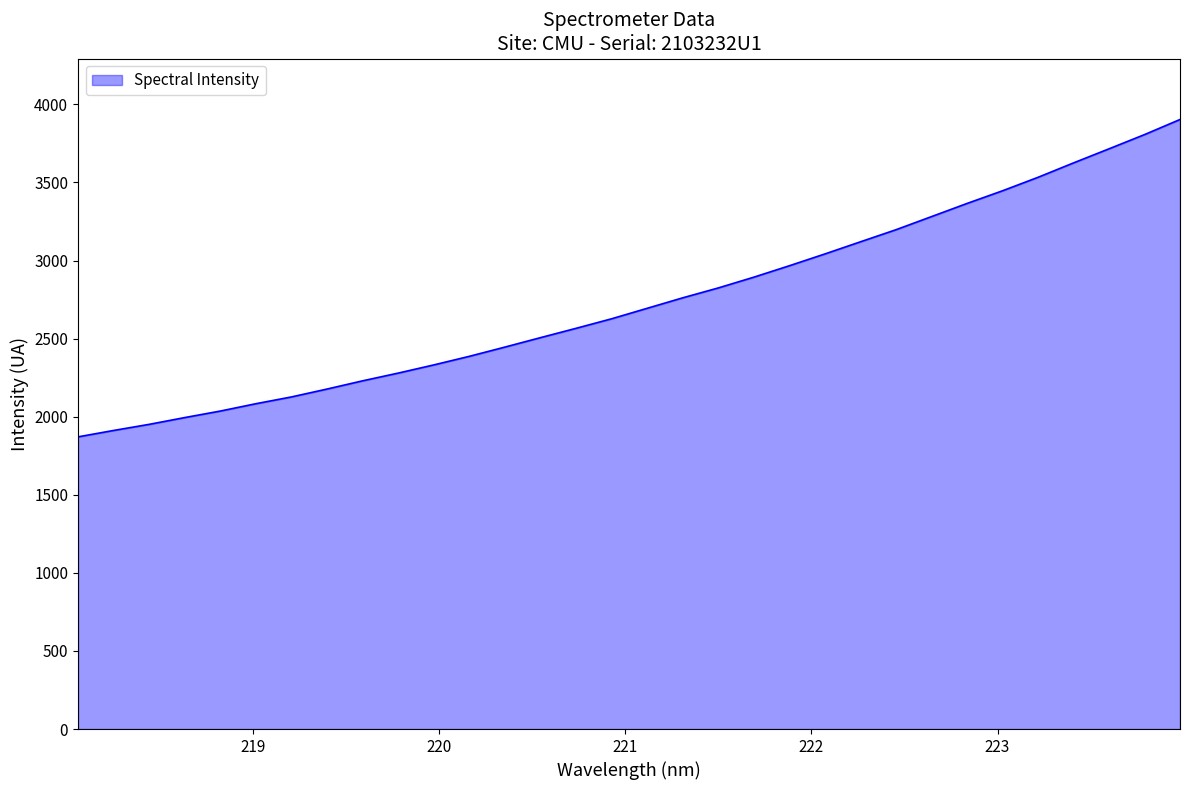

What is the minimum value shown in the chart?

1871.0